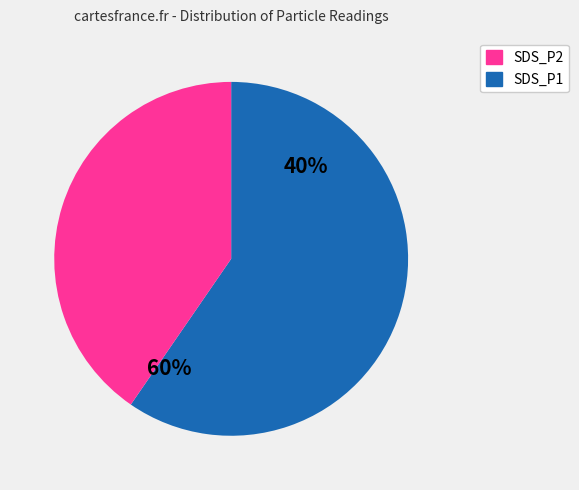

To the nearest percent, what percentage of the pie is SDS_P2?

41%